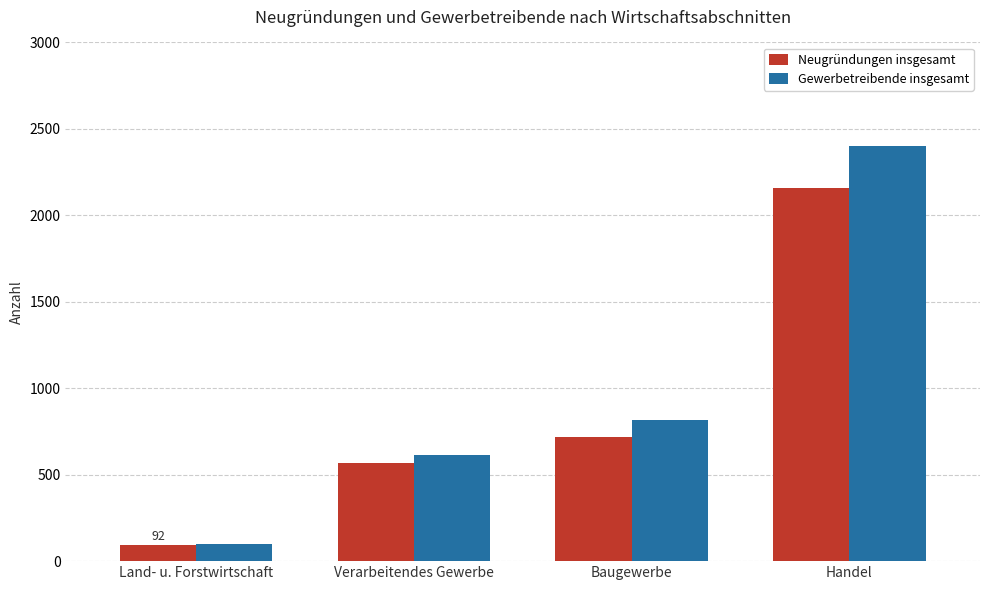

Does the chart contain any negative values?

No